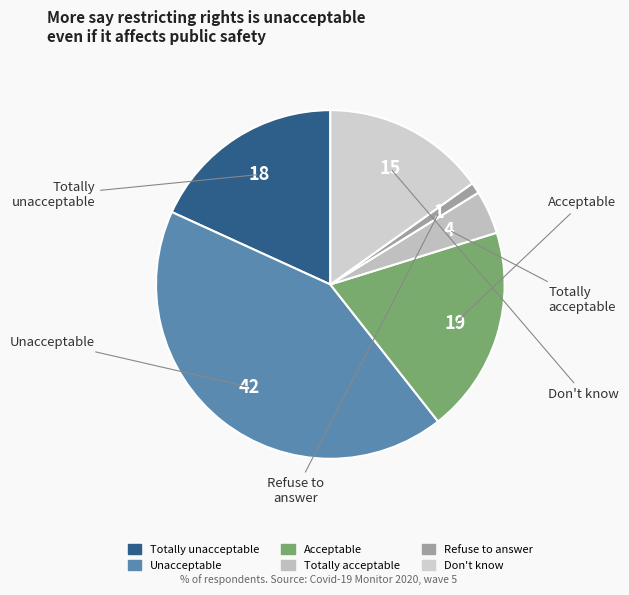

Is Totally acceptable the majority of the pie?

No